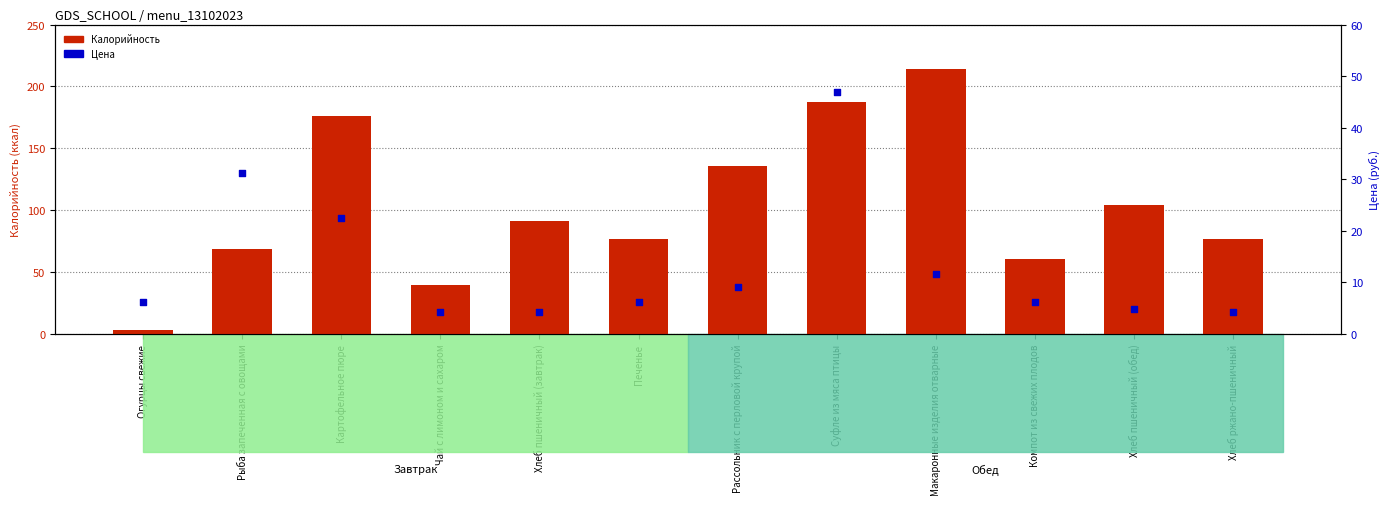

Which series has the widest spread of Y values?

Калорийность